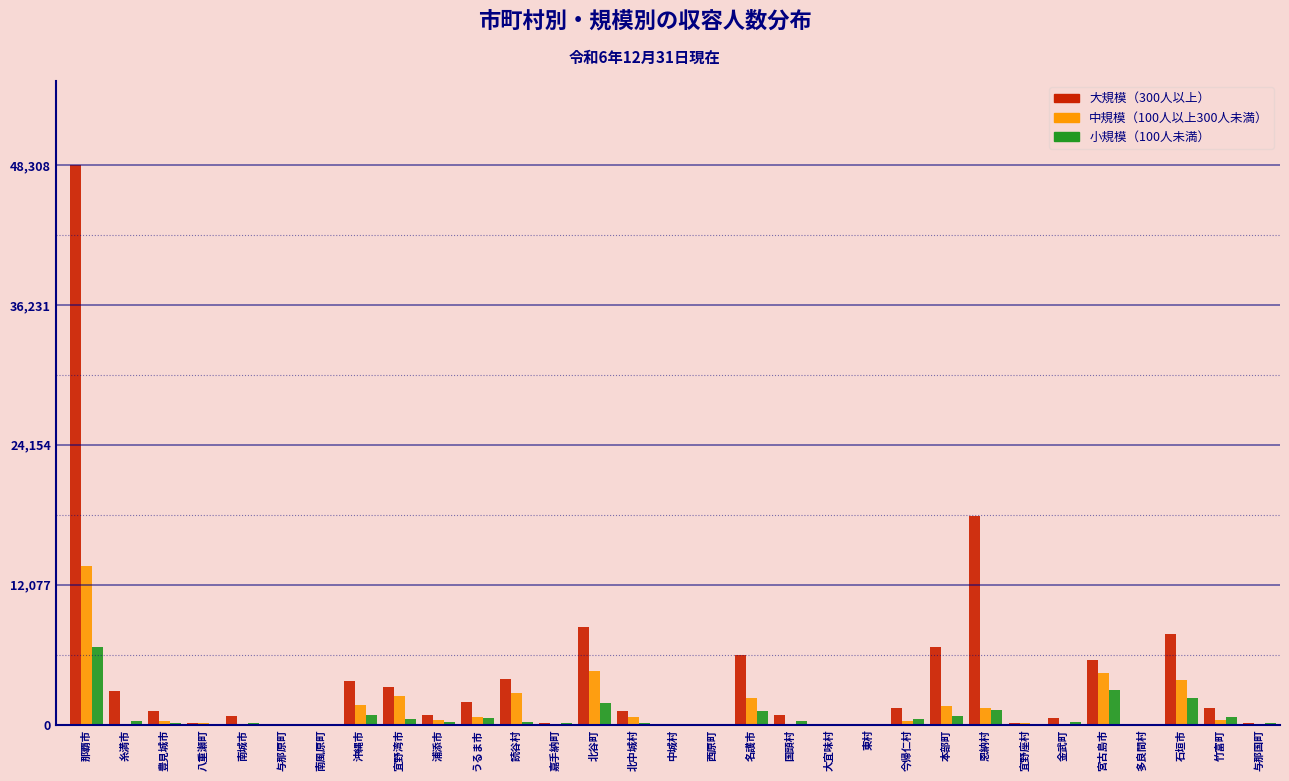

What is the maximum value shown in the chart?

48308